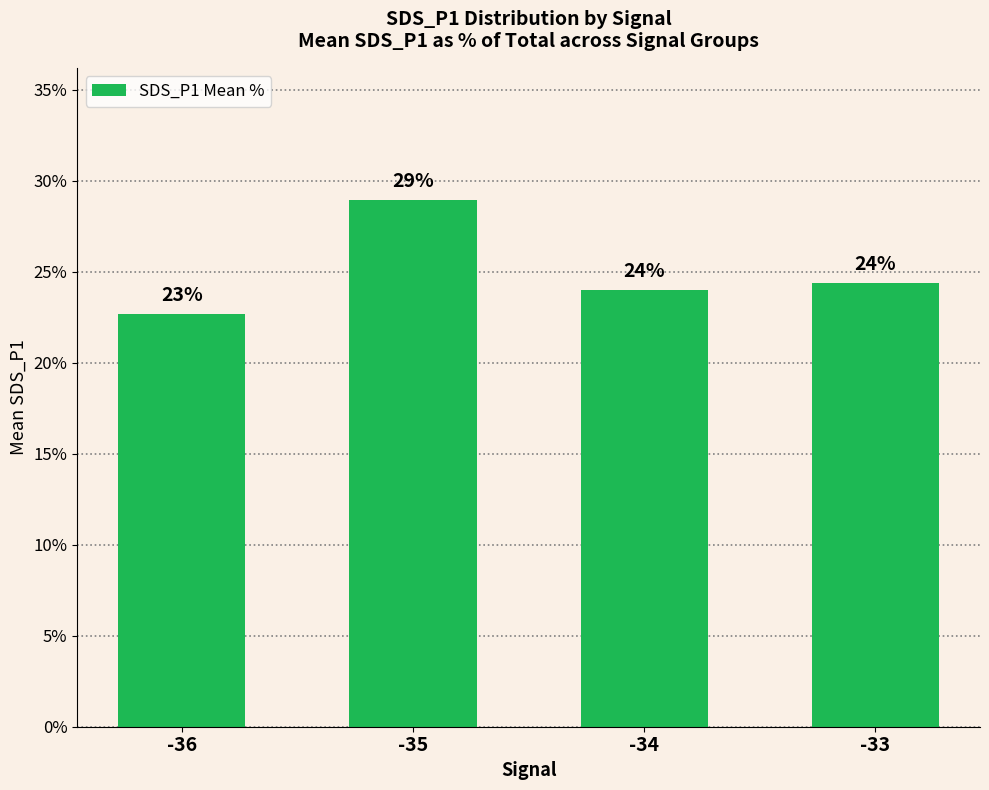

Where does the data first go above 24?

-35